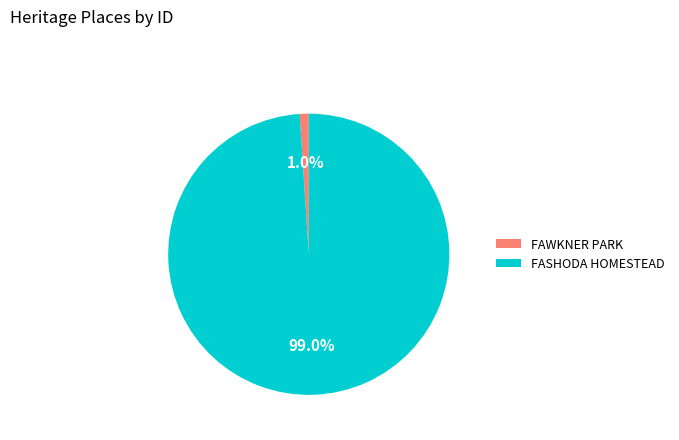

How many segments does this pie chart have?

2